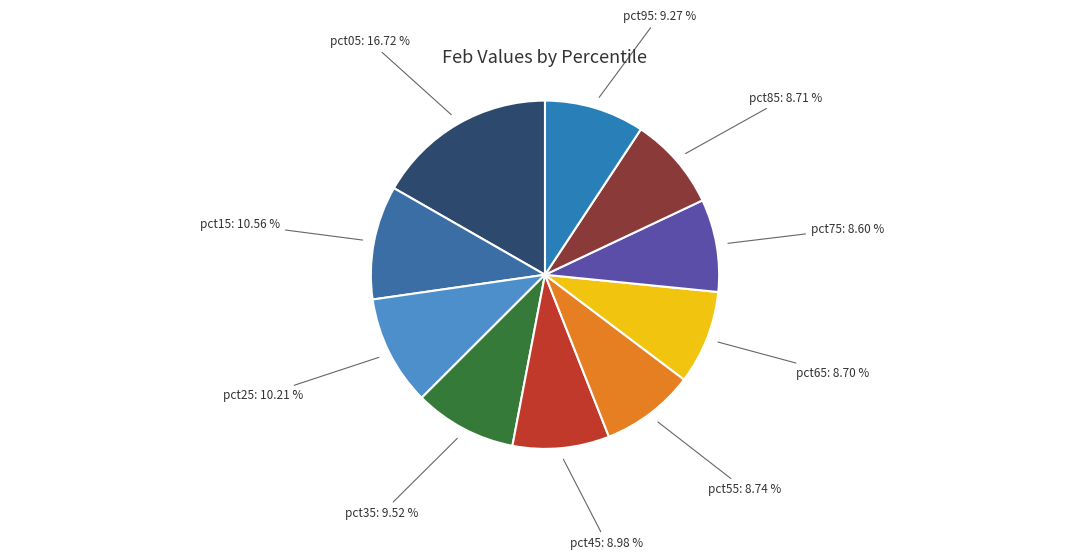

Is the sum of pct95 and pct15 greater than half?

No